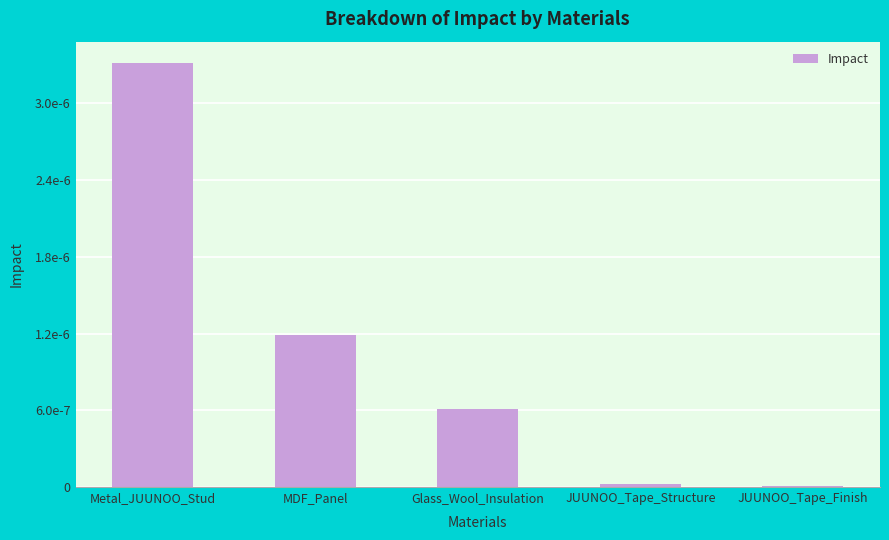

True or false: the data shows 0.0 at Glass_Wool_Insulation.

False